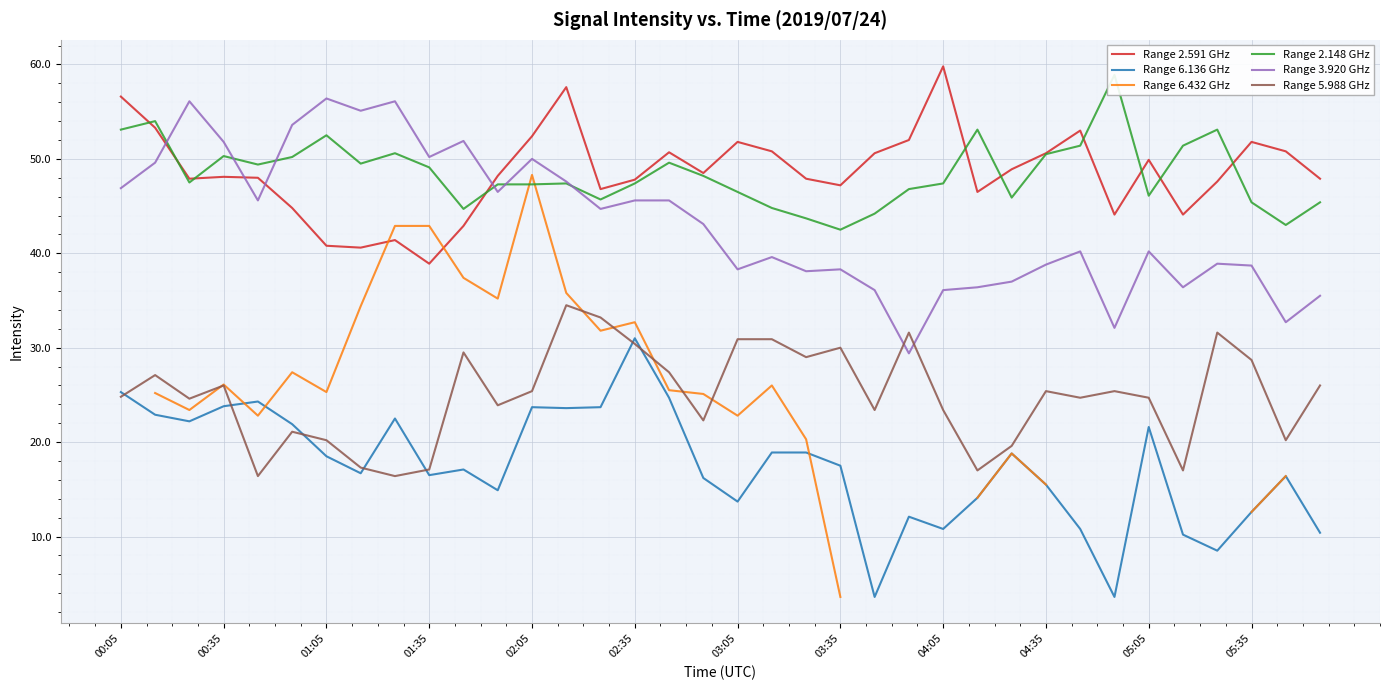

True or false: Range 2.591 GHz and Range 6.136 GHz intersect in this chart.

False